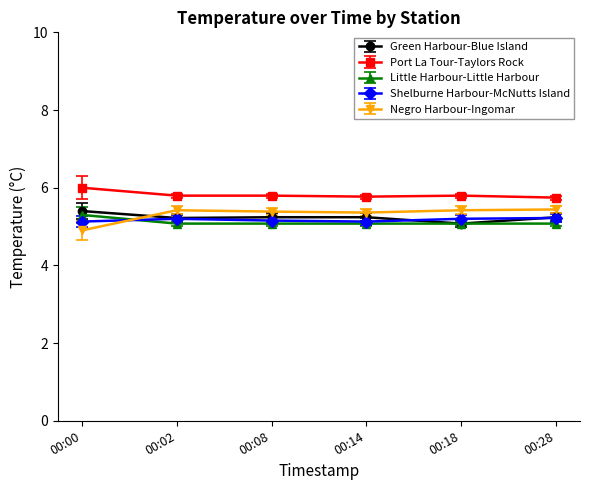

How many lines are shown in the chart?

5